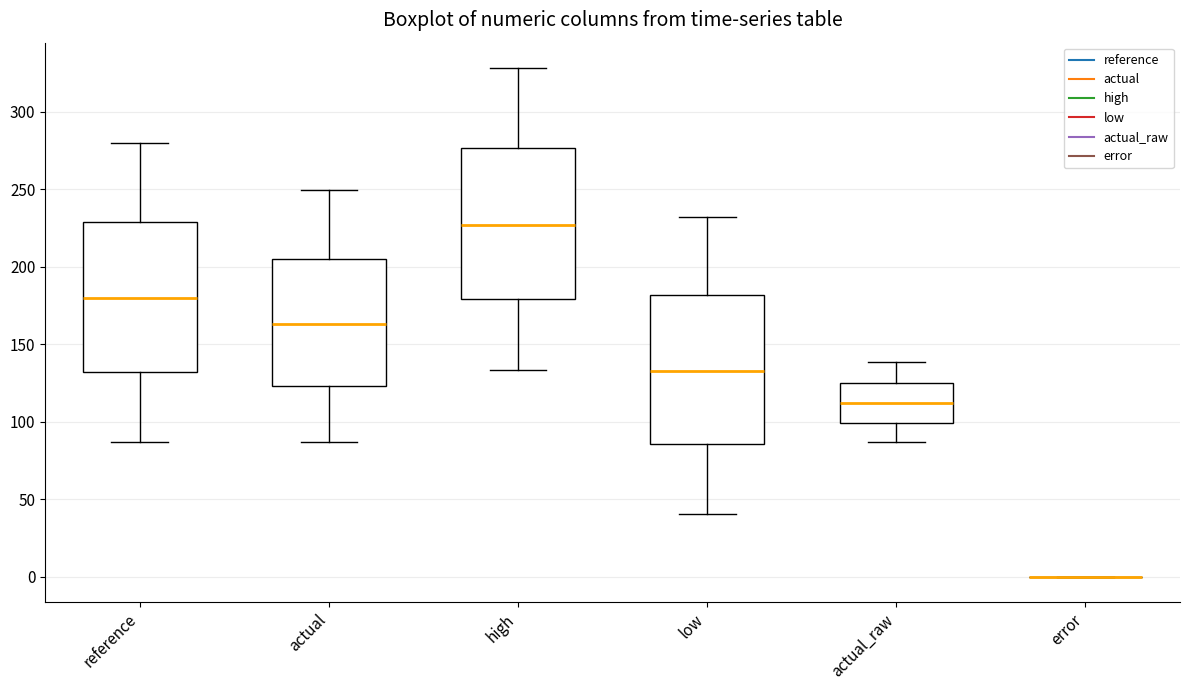

Reading left to right, transcribe this box plot: for each box, give where its median line is, the range the box spans, and where its two whiskers end, as read against the y-axis. The values are not printed on the chart, so give them approximately, as read against the axis.

reference: median 180, box 130 to 230, whiskers 85 to 280
actual: median 165, box 125 to 205, whiskers 85 to 250
high: median 225, box 180 to 275, whiskers 135 to 330
low: median 135, box 85 to 180, whiskers 40 to 230
actual_raw: median 110, box 100 to 125, whiskers 85 to 140
error: box collapsed to a line at 0, whiskers 0 to 0